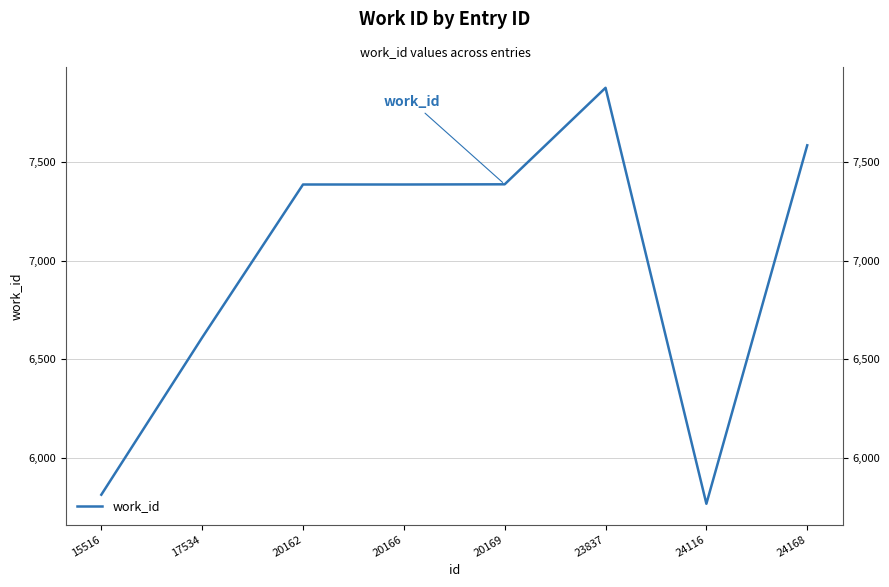

What is the minimum value shown in the chart?

5767